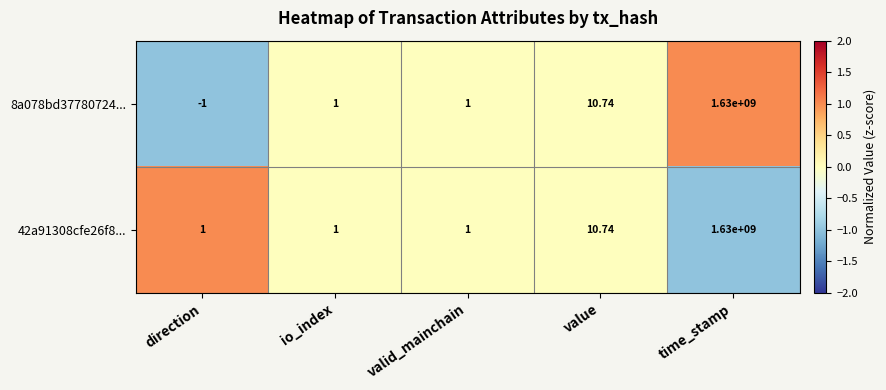

Which label corresponds to the smallest value in the chart?

direction